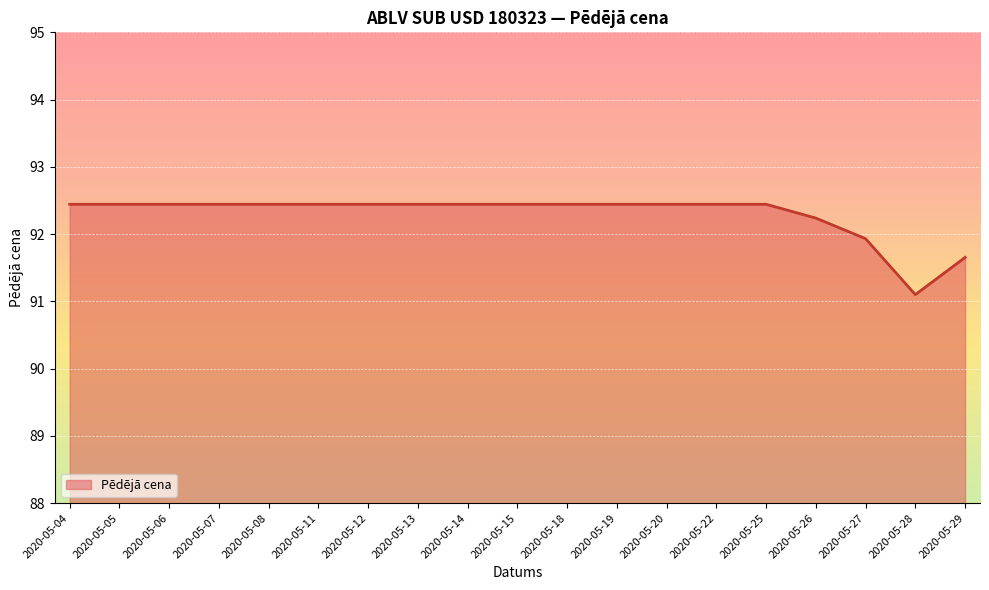

What is the greatest value displayed?

92.4